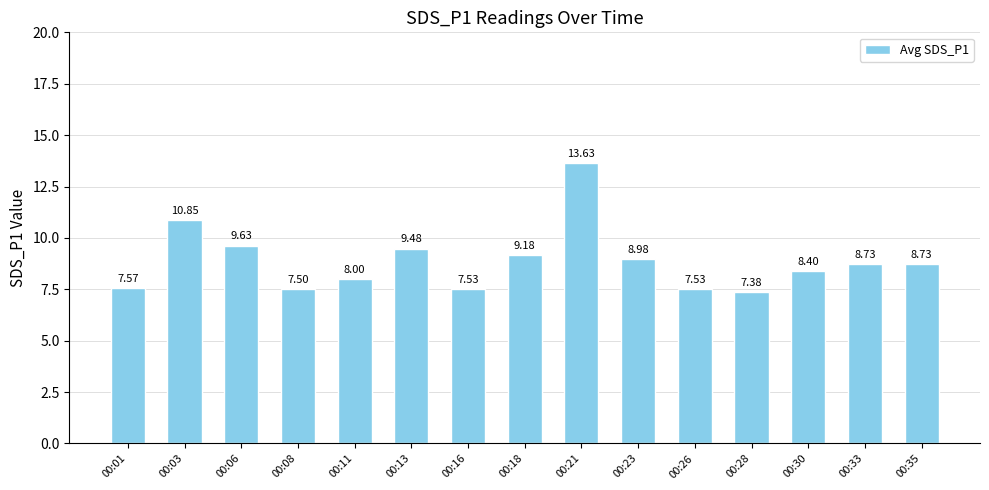

Which has a higher value, 00:23 or 00:18?

00:18